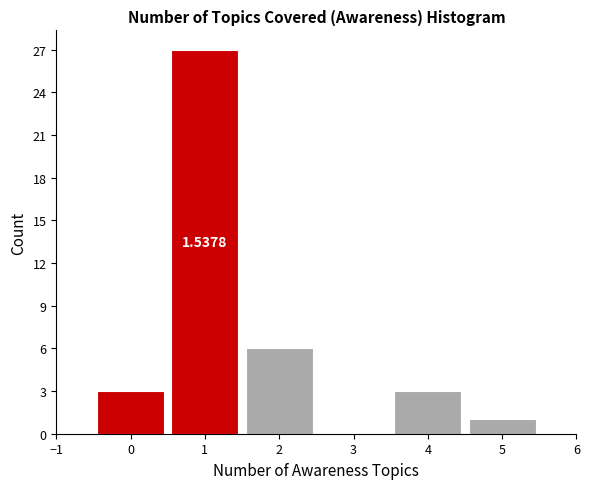

Over which range of the x-axis is the bar tallest?

0.5 to 1.5